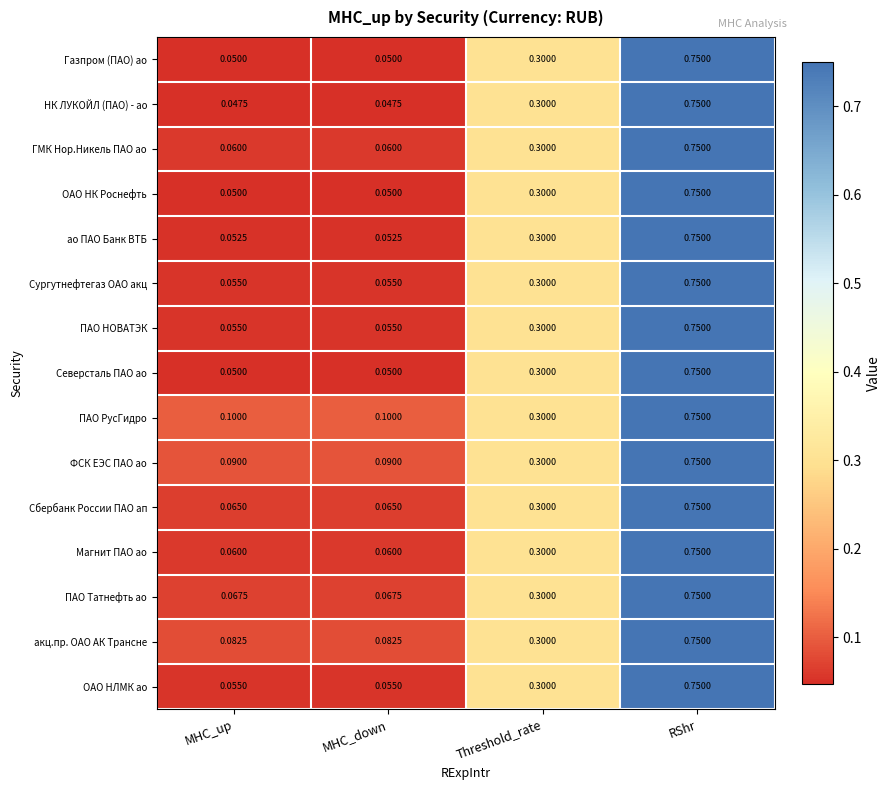

At which category does the chart reach its peak across all series?

RShr